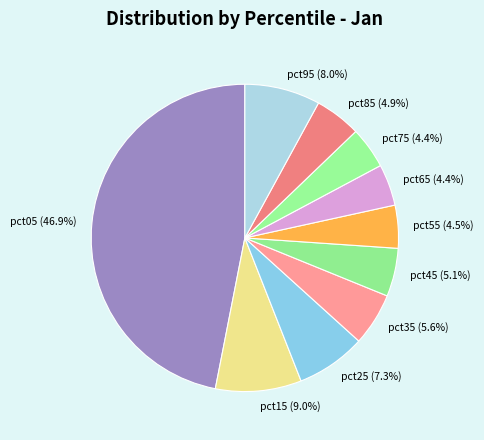

Does pct15 represent more than half of the total?

No